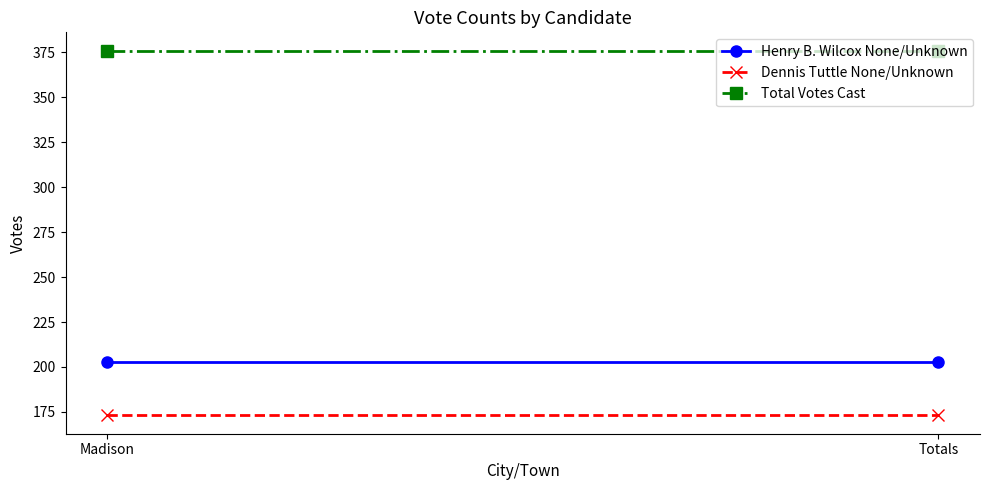

What is the label of the 1st point from the left?

Madison